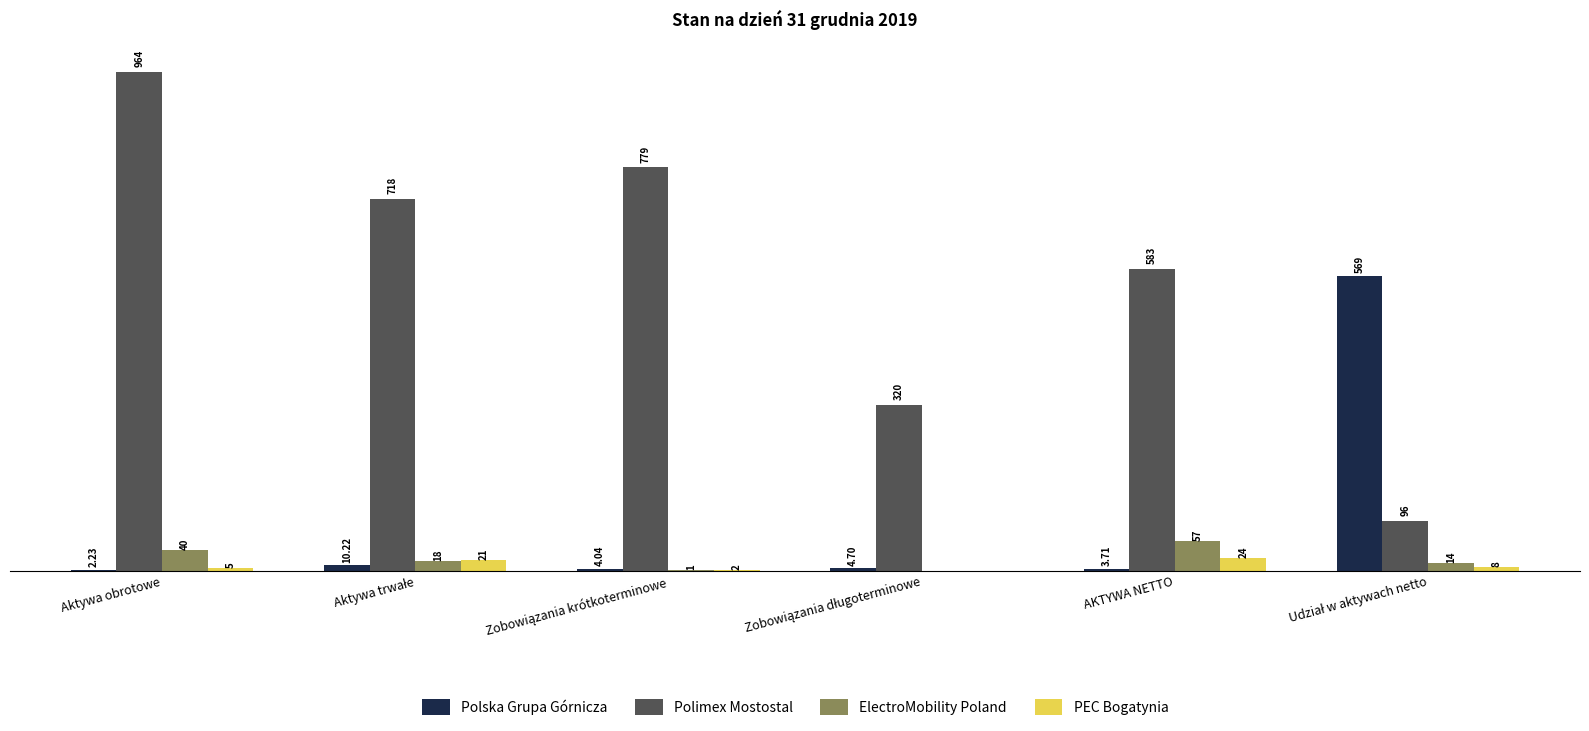

Which label corresponds to the largest value in the chart?

Aktywa obrotowe